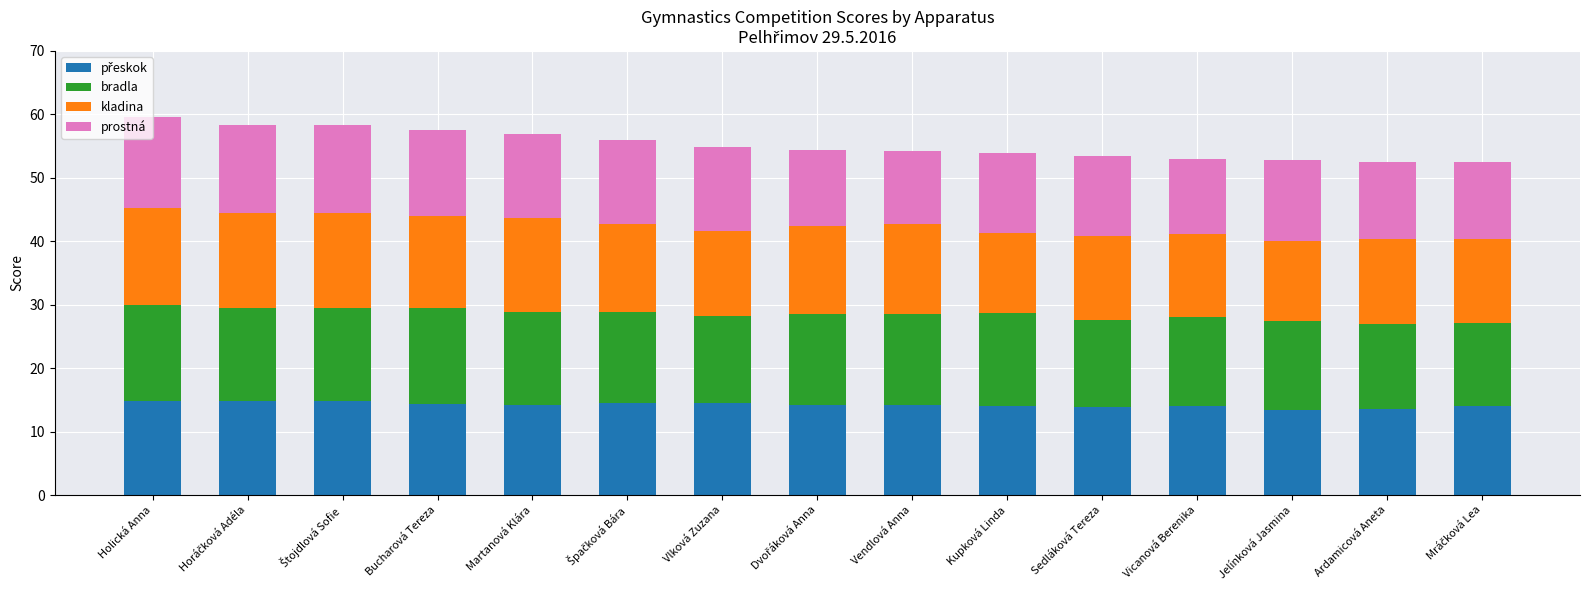

What is the total value across all series at Vicanová Berenika?

52.9